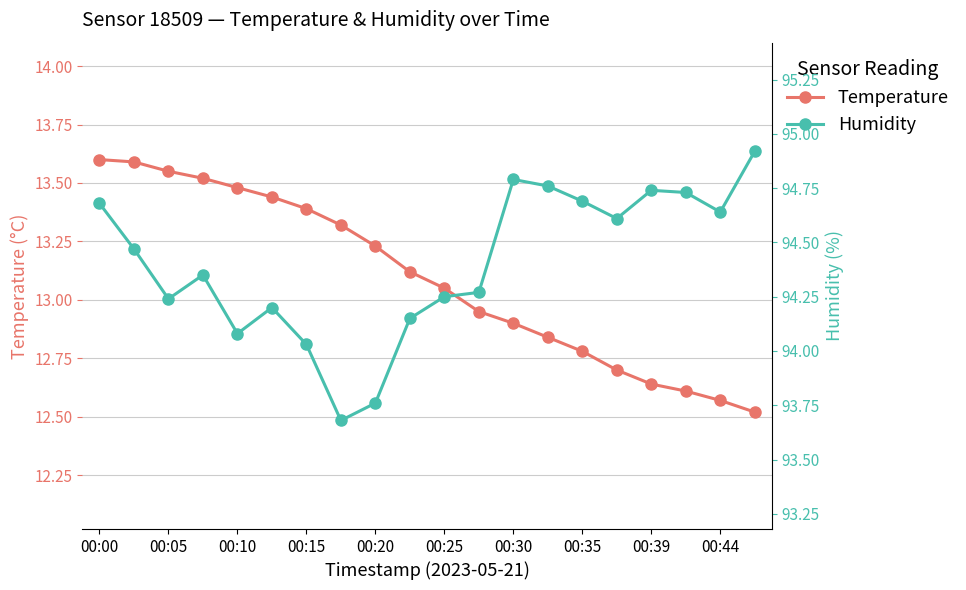

True or false: Humidity has a value of 63.5 at 11.

False